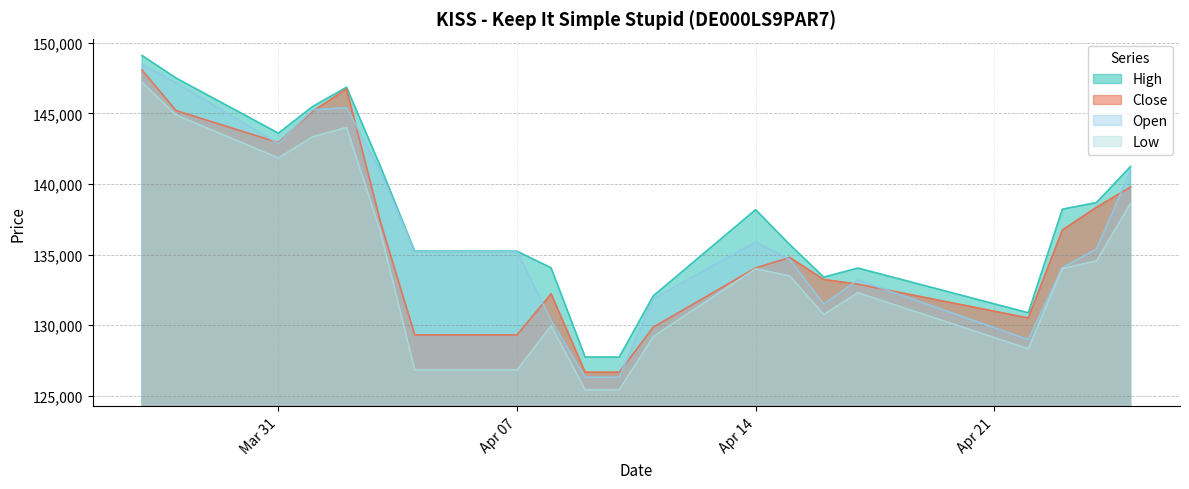

Where is the first local maximum for Close?

02.04.2025